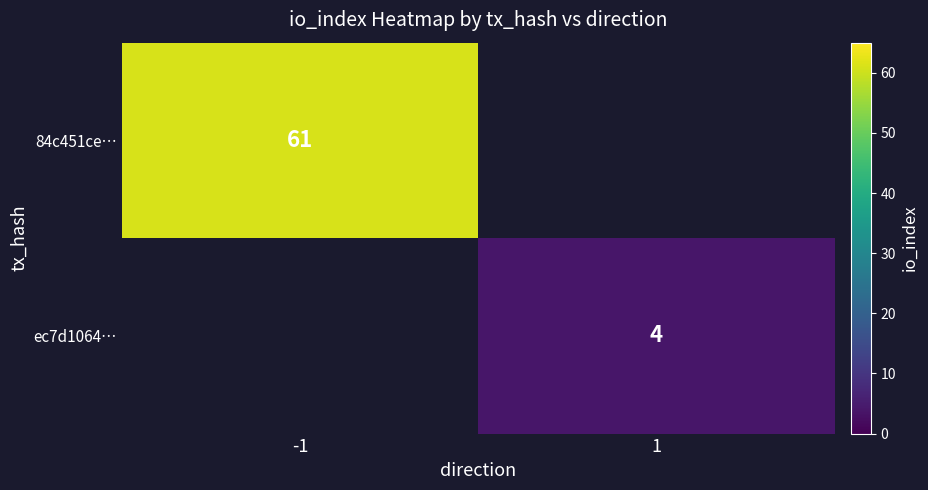

Rank the series by their maximum value, from highest to lowest.

84c451ce…, ec7d1064…